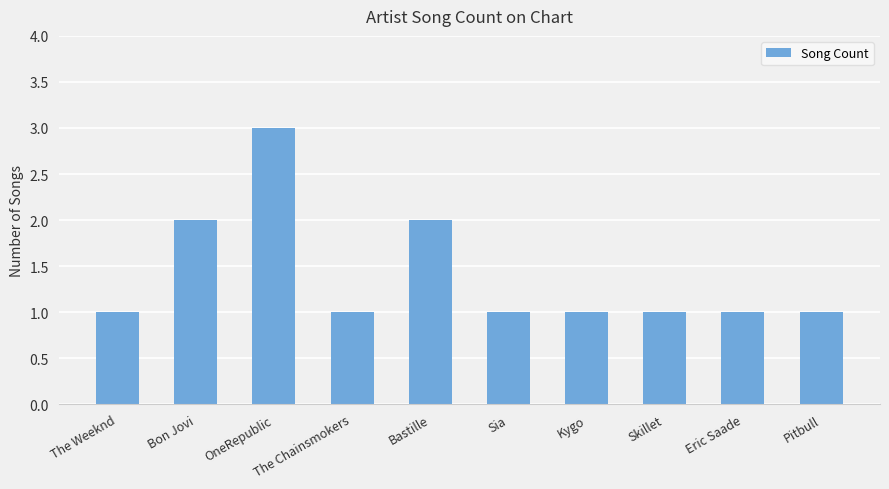

Which category has the highest value across all series?

OneRepublic